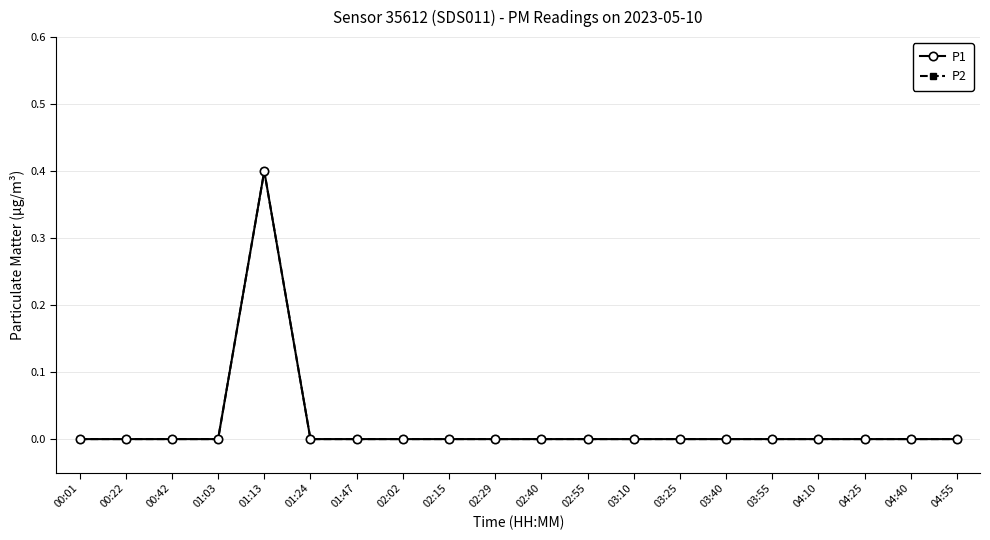

What position from the right is 04:25?

3